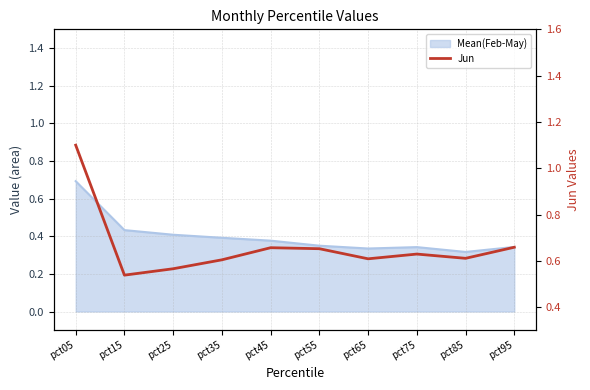

True or false: the data shows 0.2 at pct15.

False